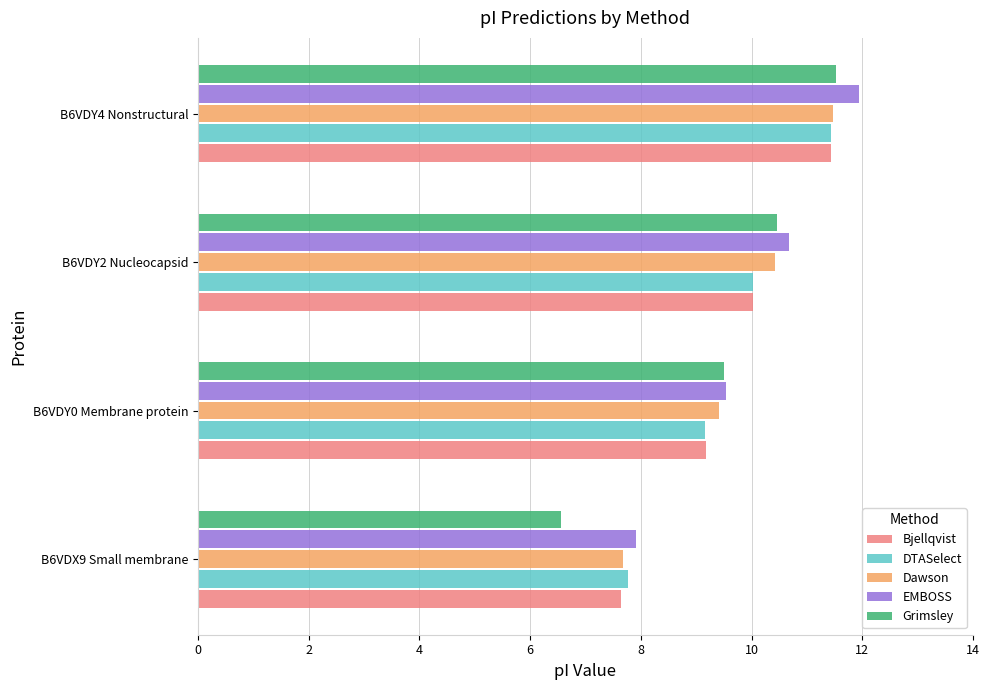

Rank the categories by Bjellqvist value from lowest to highest.

B6VDX9 Small membrane, B6VDY0 Membrane protein, B6VDY2 Nucleocapsid, B6VDY4 Nonstructural